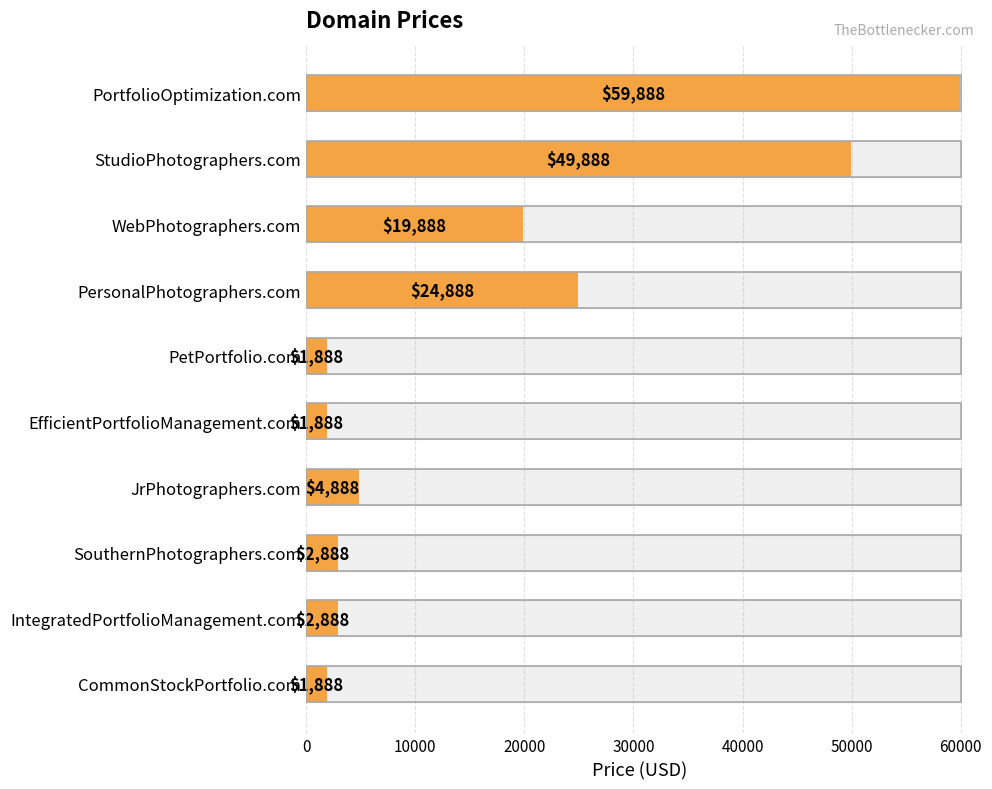

What is the difference between the second highest and minimum values?

48000